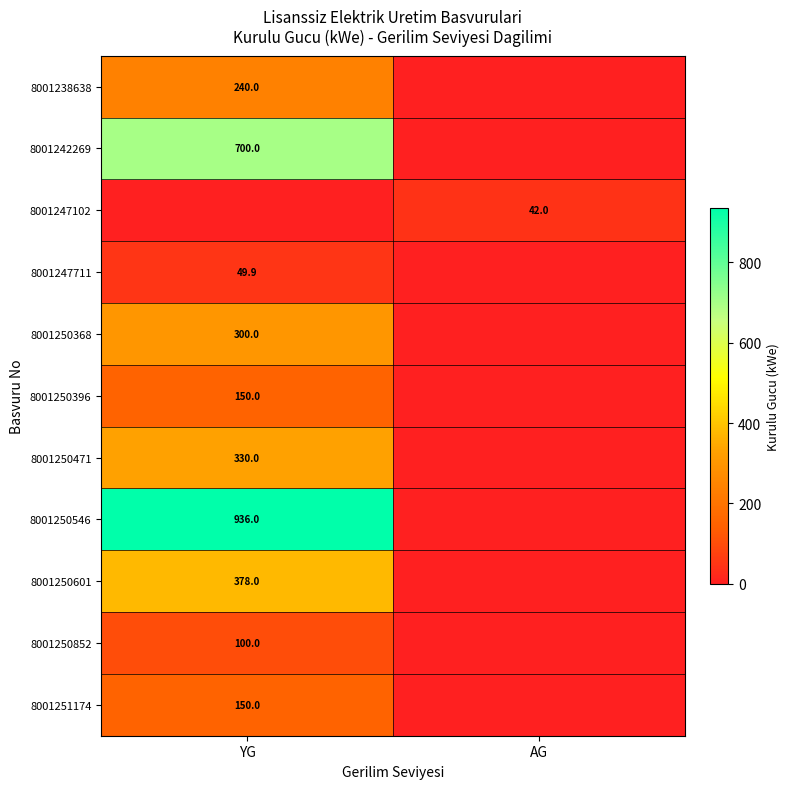

At how many categories does at least one series exceed 934?

1